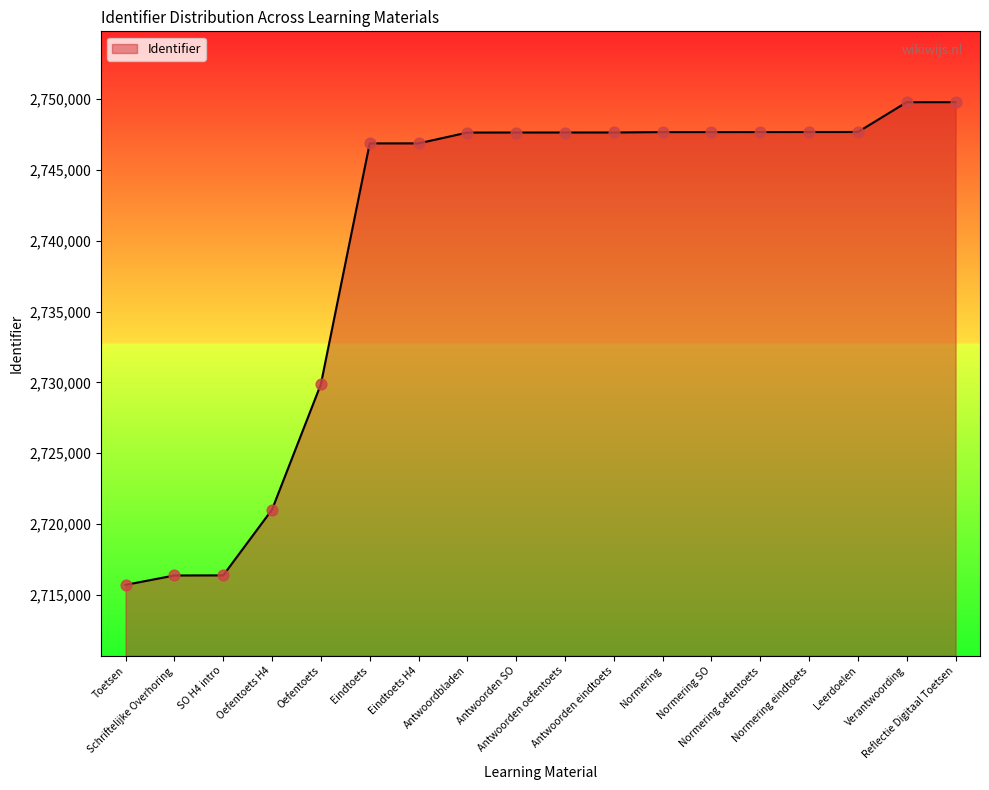

What is the change in value from Oefentoets H4 to Normering oefentoets?

+26652